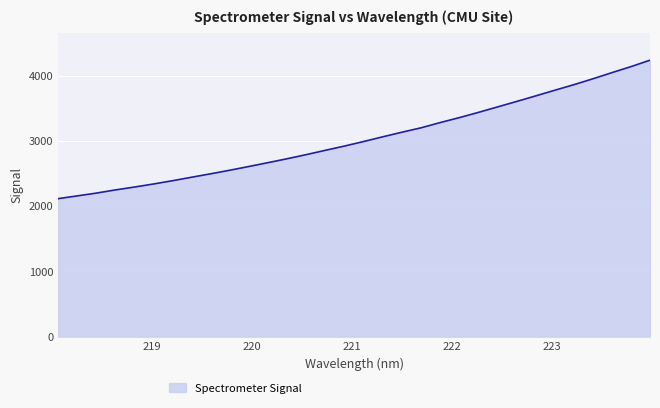

What is the difference between the maximum and minimum values?

2123.3